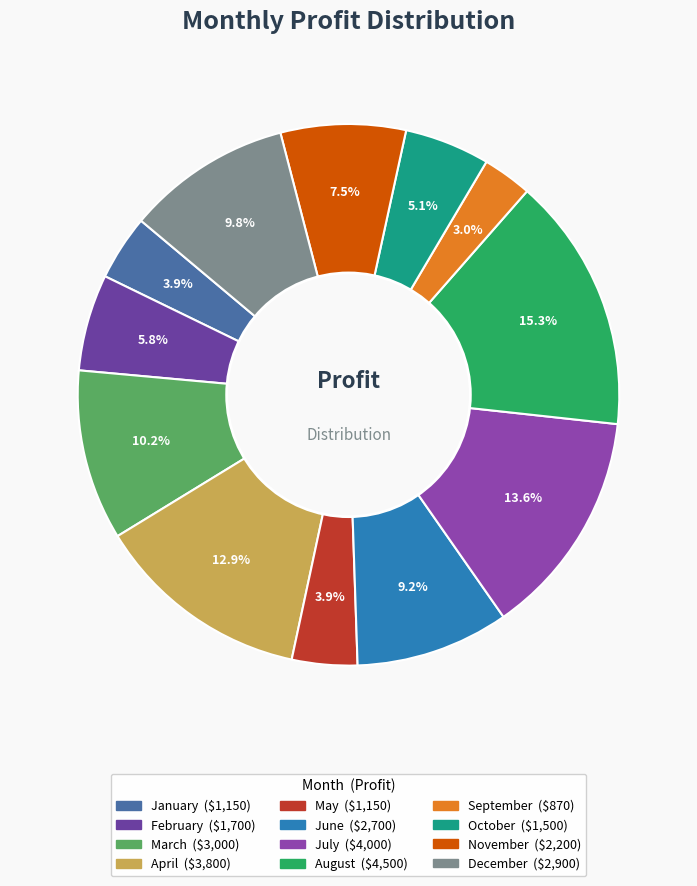

Is it true that December is 1% of the pie?

False